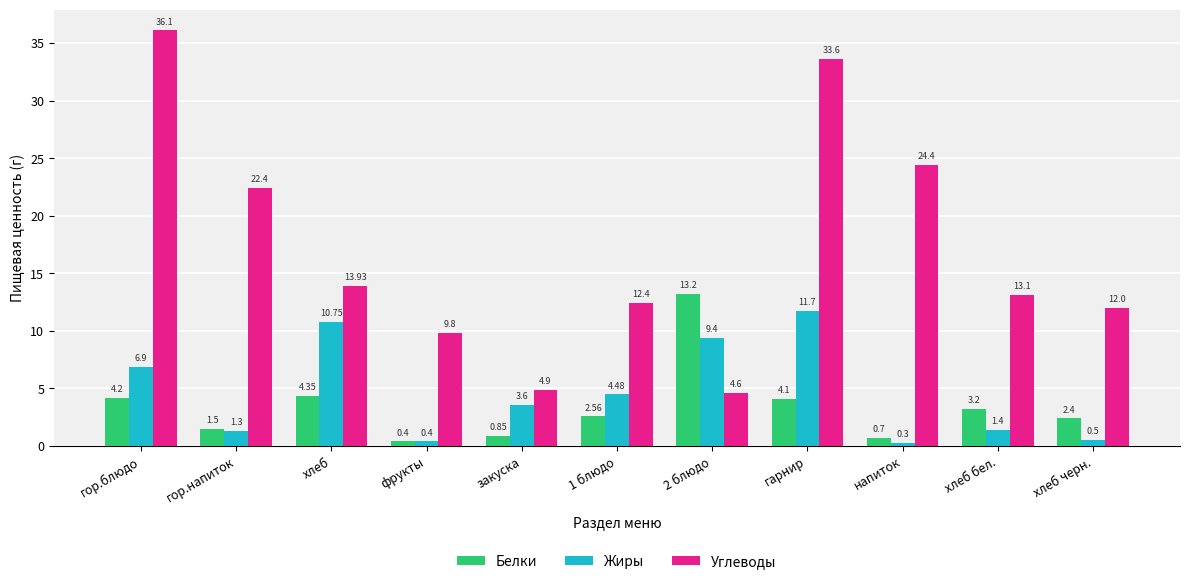

What is the maximum value shown in the chart?

36.1